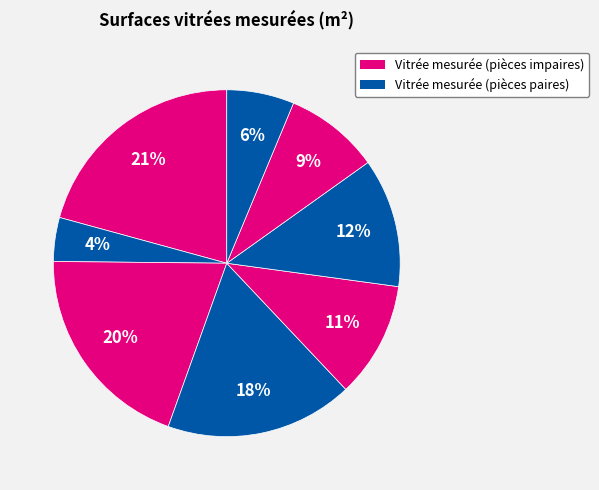

How many slices are in this pie chart?

8